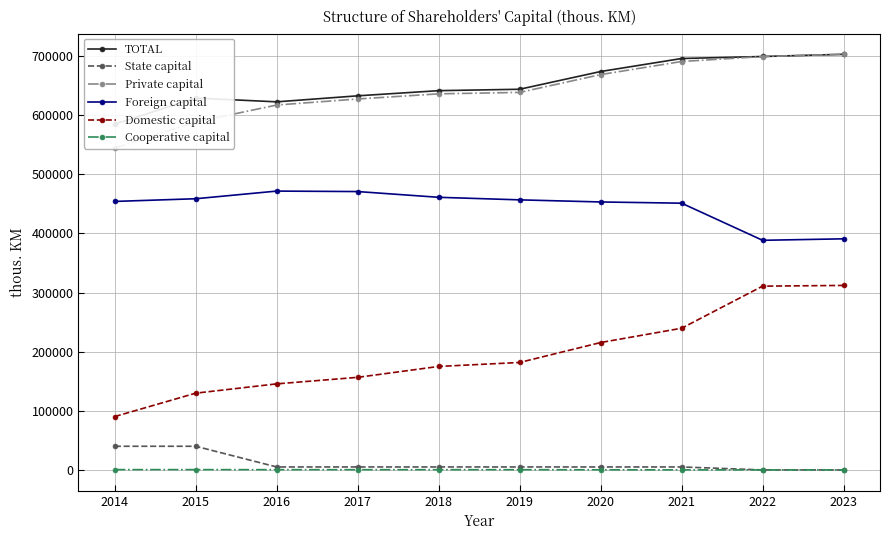

What is the sum of the State capital values at 2017 and 2016?

10002